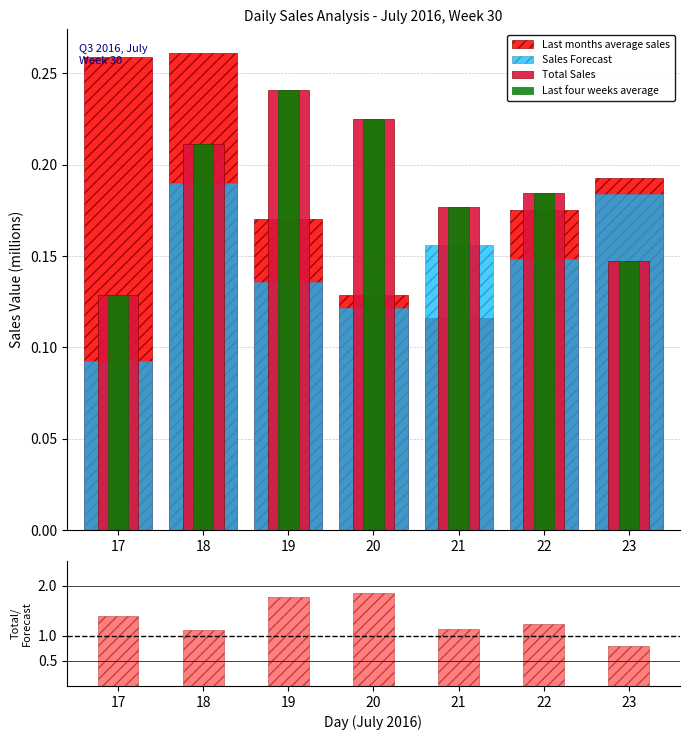

Count the number of data series in this chart.

5